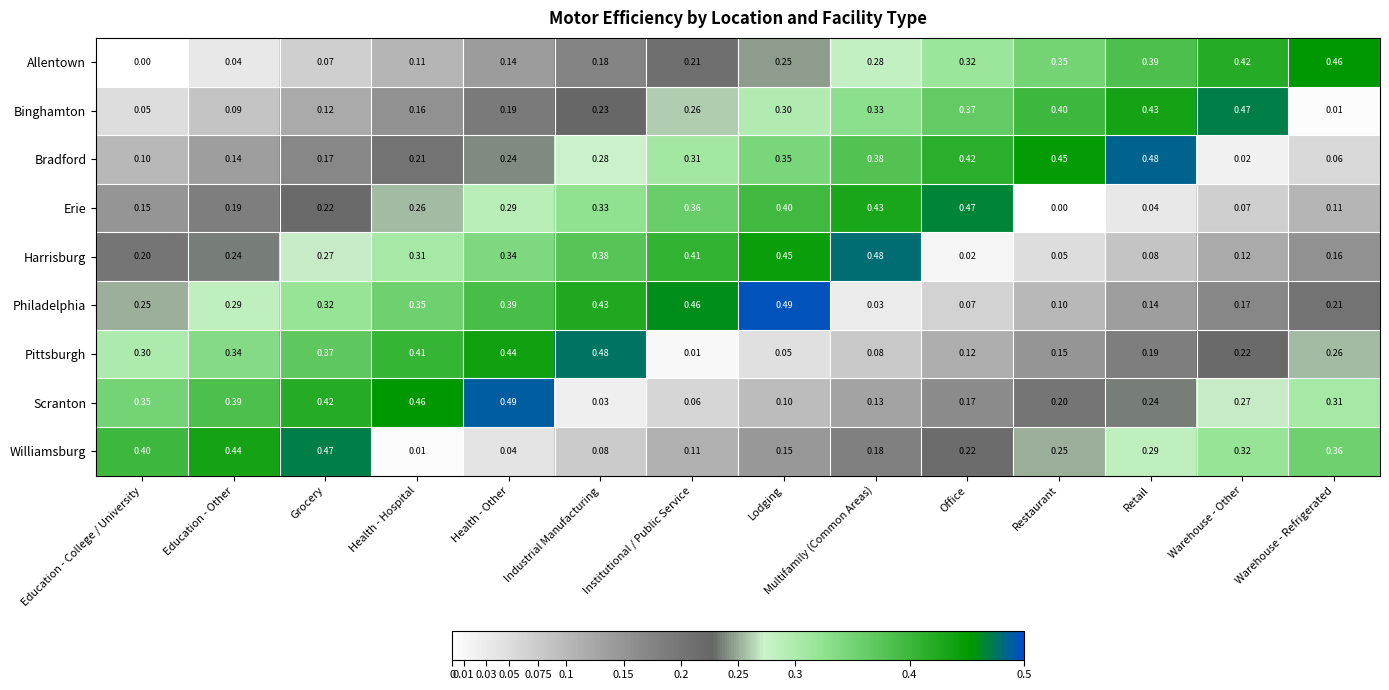

Which series has the largest total across all categories?

Philadelphia